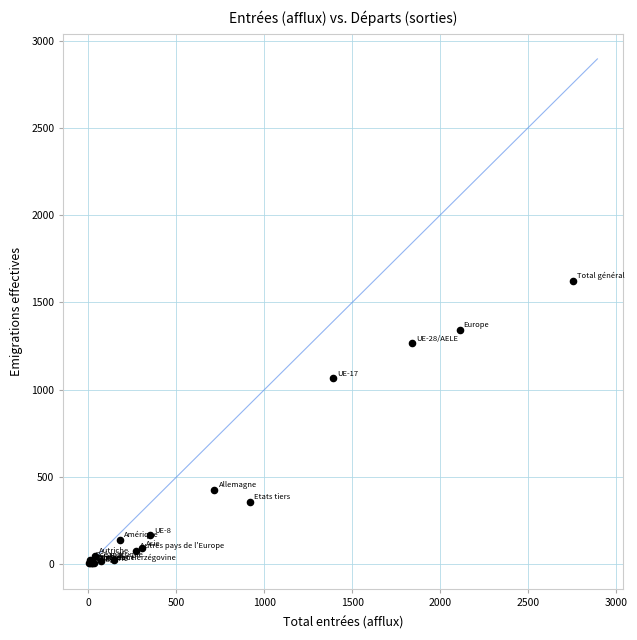

What Y value in the scatter plot is closest to 815?

1066